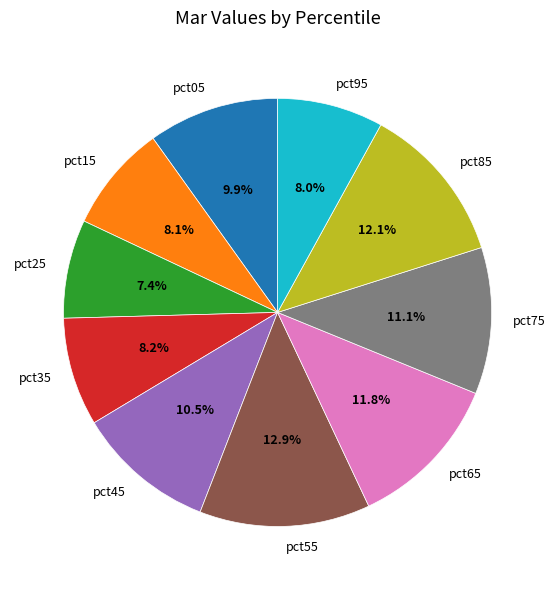

Does pct35 represent more than half of the total?

No